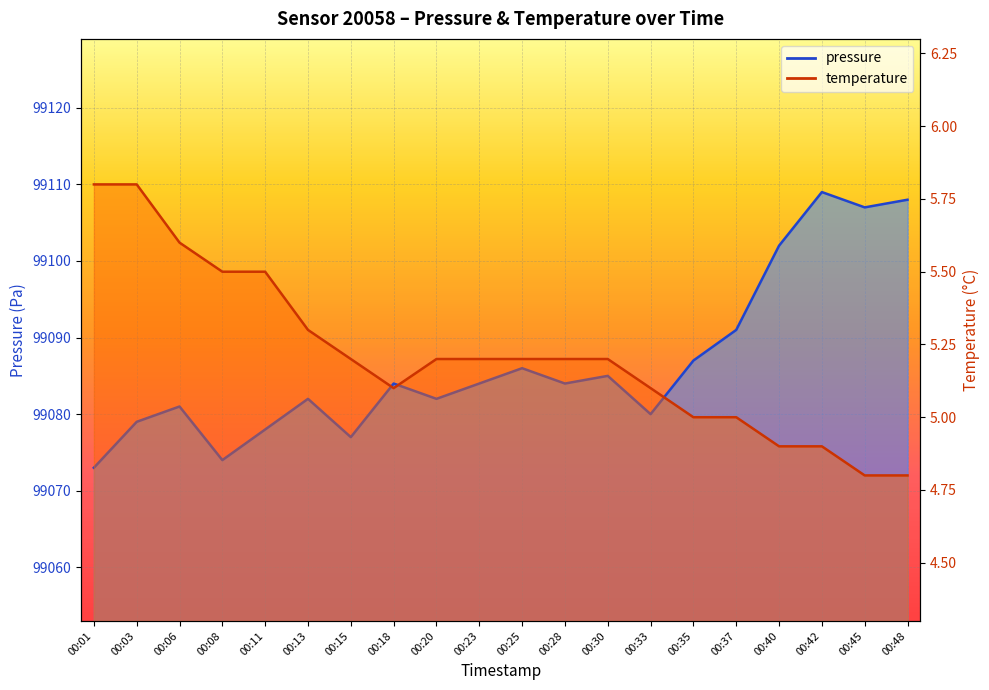

How many values in the pressure series exceed 99084?

8